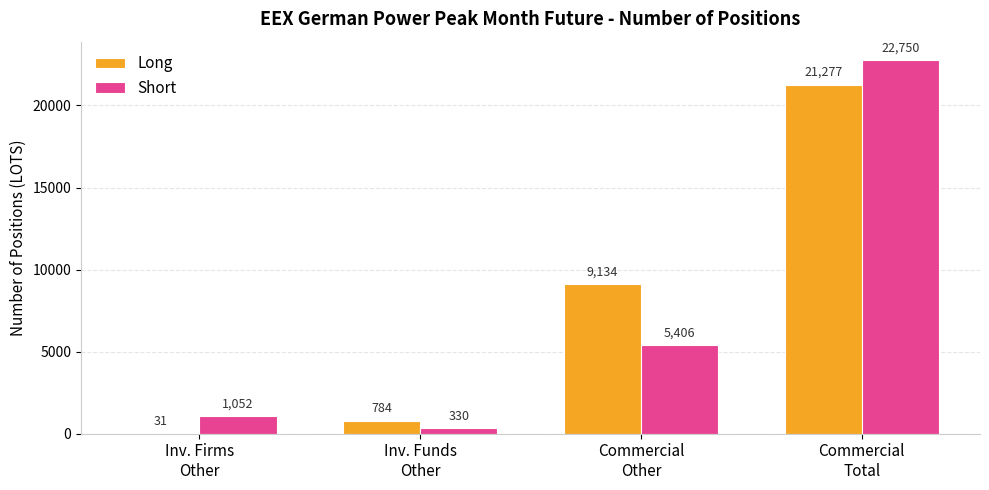

What is the greatest value displayed?

22750